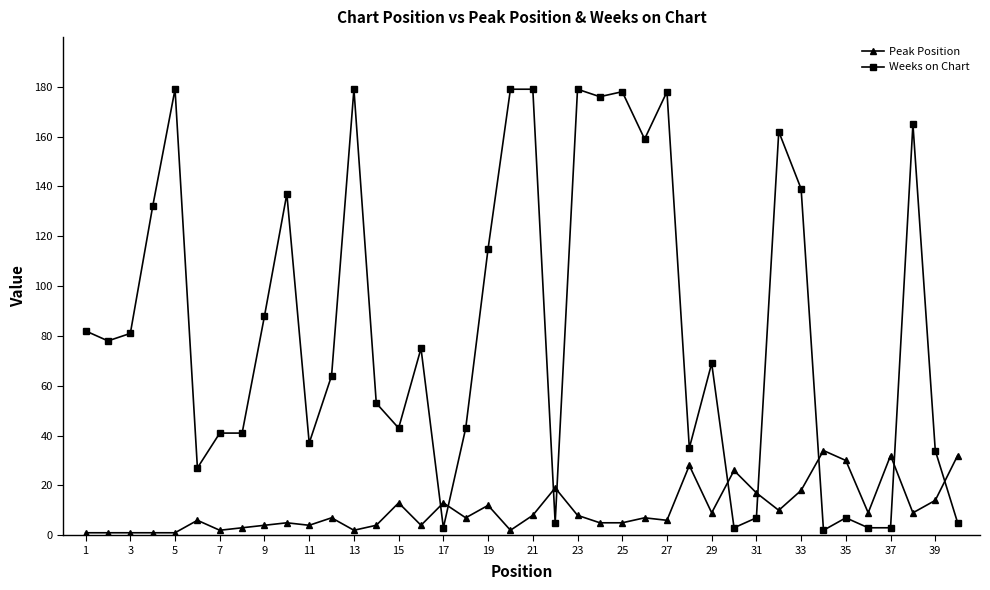

Which series has the widest spread of values?

Weeks on Chart